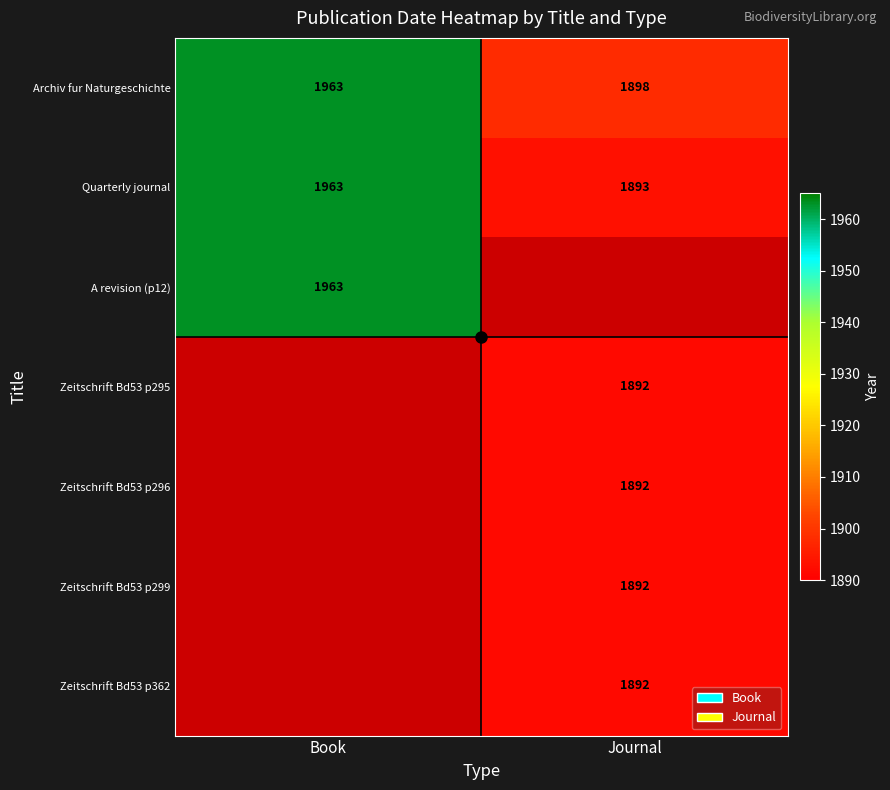

What is the average value of the Quarterly journal series?

1928